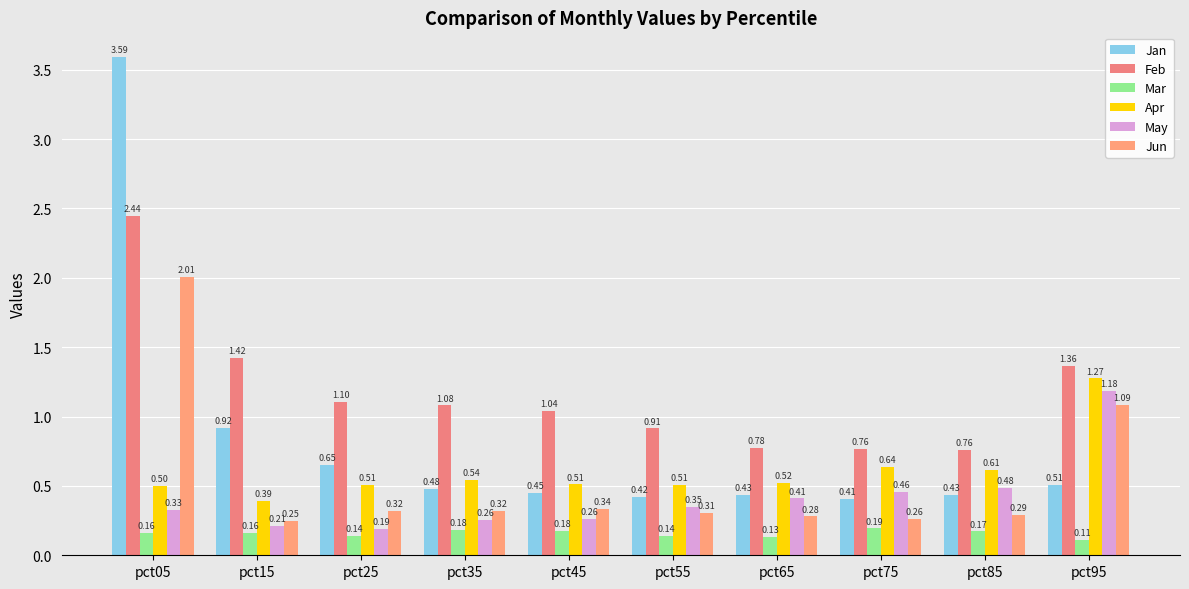

What is the value of the Apr bar at the 4th from the left?

0.5